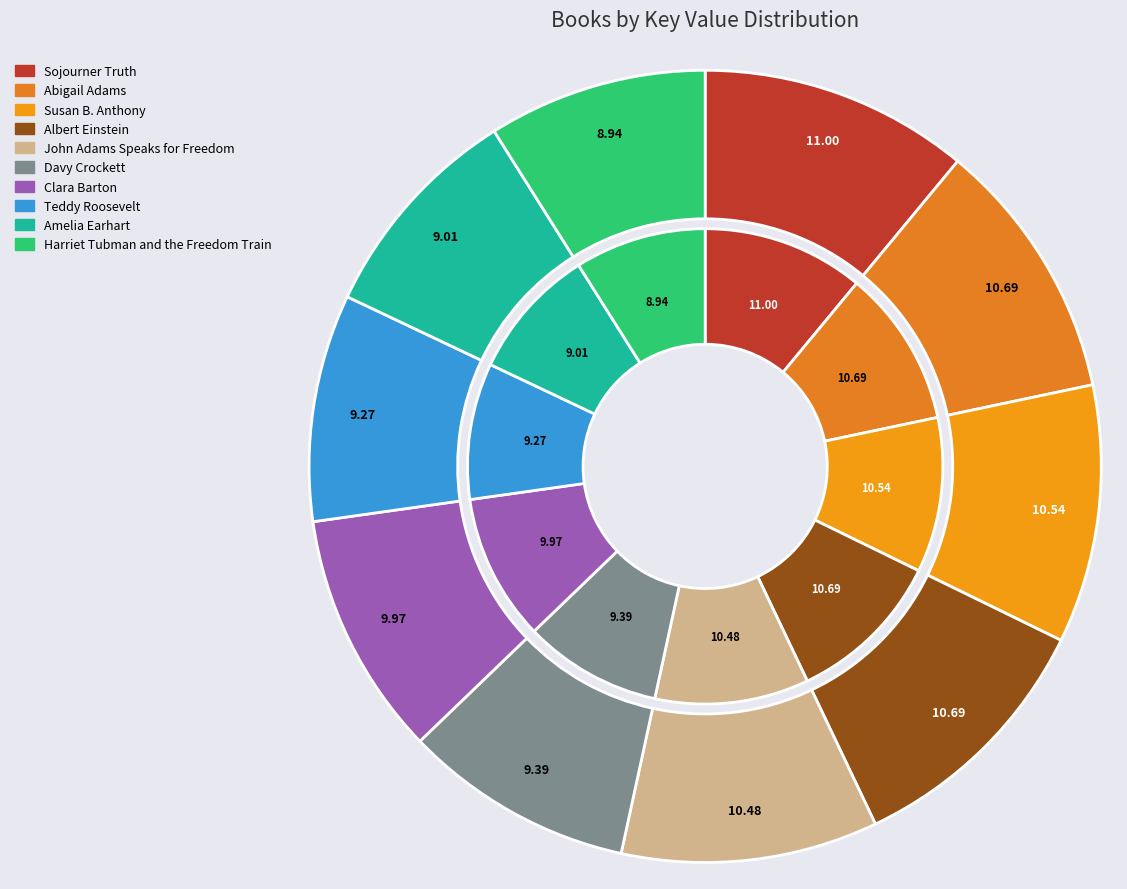

To the nearest percent, what is the difference between the largest and smallest slice percentages?

2%